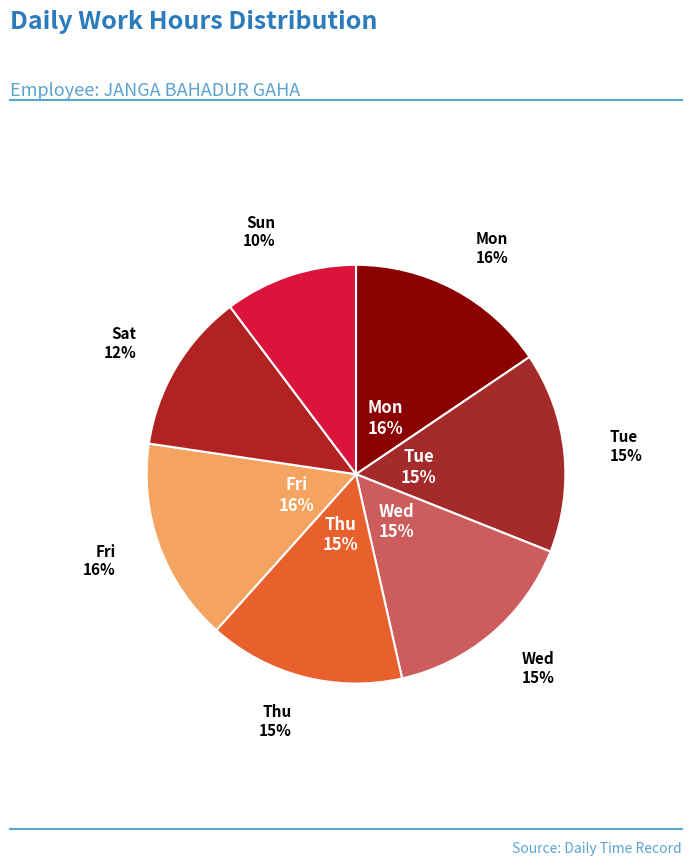

Which category has the biggest portion of the pie?

Fri